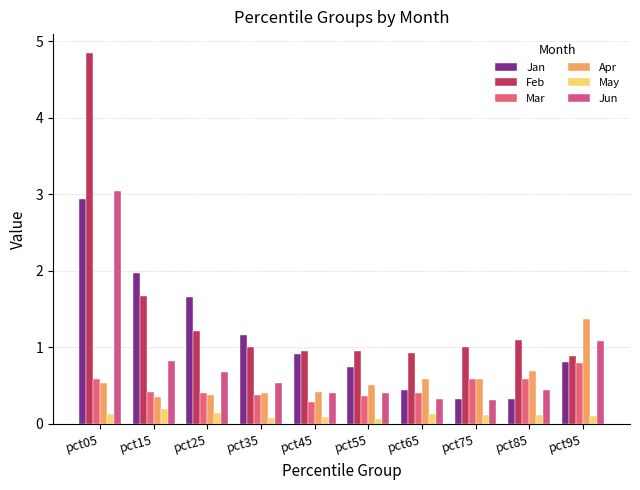

Which series has the largest range (max minus min)?

Feb